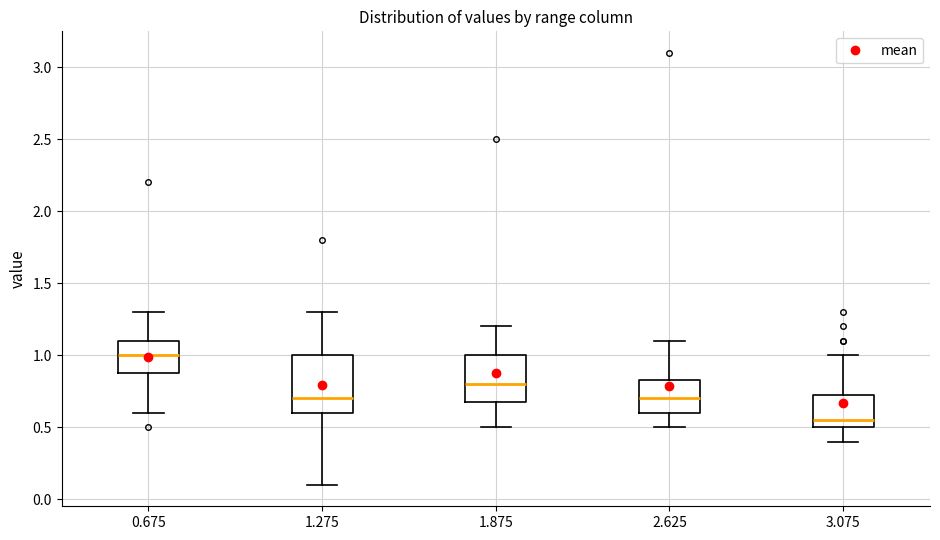

Reading left to right, transcribe this box plot: for each box, give where its median line is, the range the box spans, and where its two whiskers end, as read against the y-axis. The values are not printed on the chart, so give them approximately, as read against the axis.

0.675: median 1.00, box 0.90 to 1.10, whiskers 0.60 to 1.30
1.275: median 0.70, box 0.60 to 1.00, whiskers 0.10 to 1.30
1.875: median 0.80, box 0.70 to 1.00, whiskers 0.50 to 1.20
2.625: median 0.70, box 0.60 to 0.85, whiskers 0.50 to 1.10
3.075: median 0.55, box 0.50 to 0.75, whiskers 0.40 to 1.00